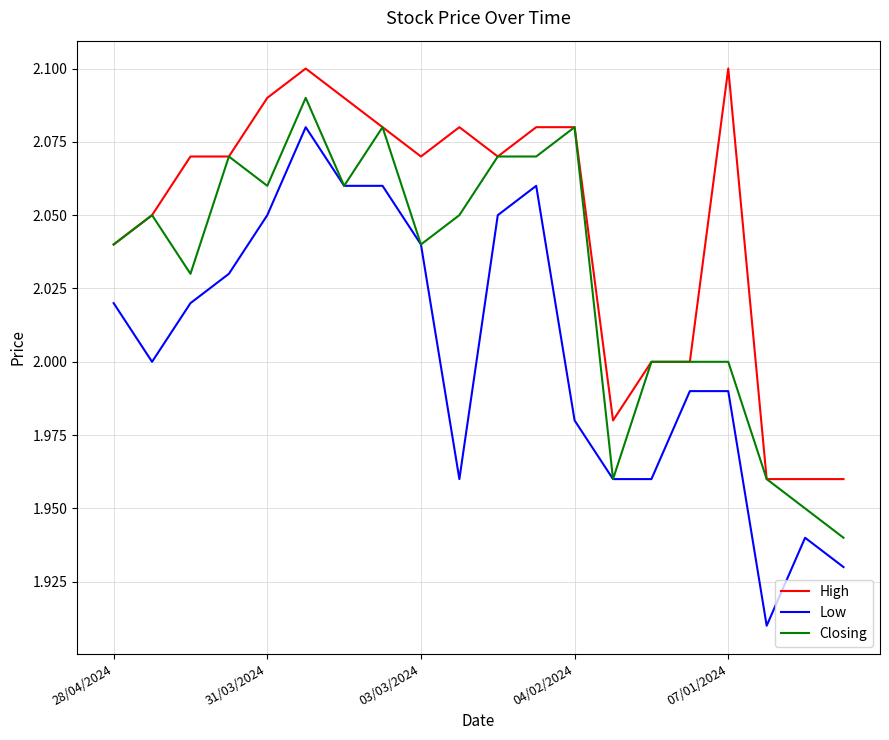

True or false: High and Low intersect in this chart.

False